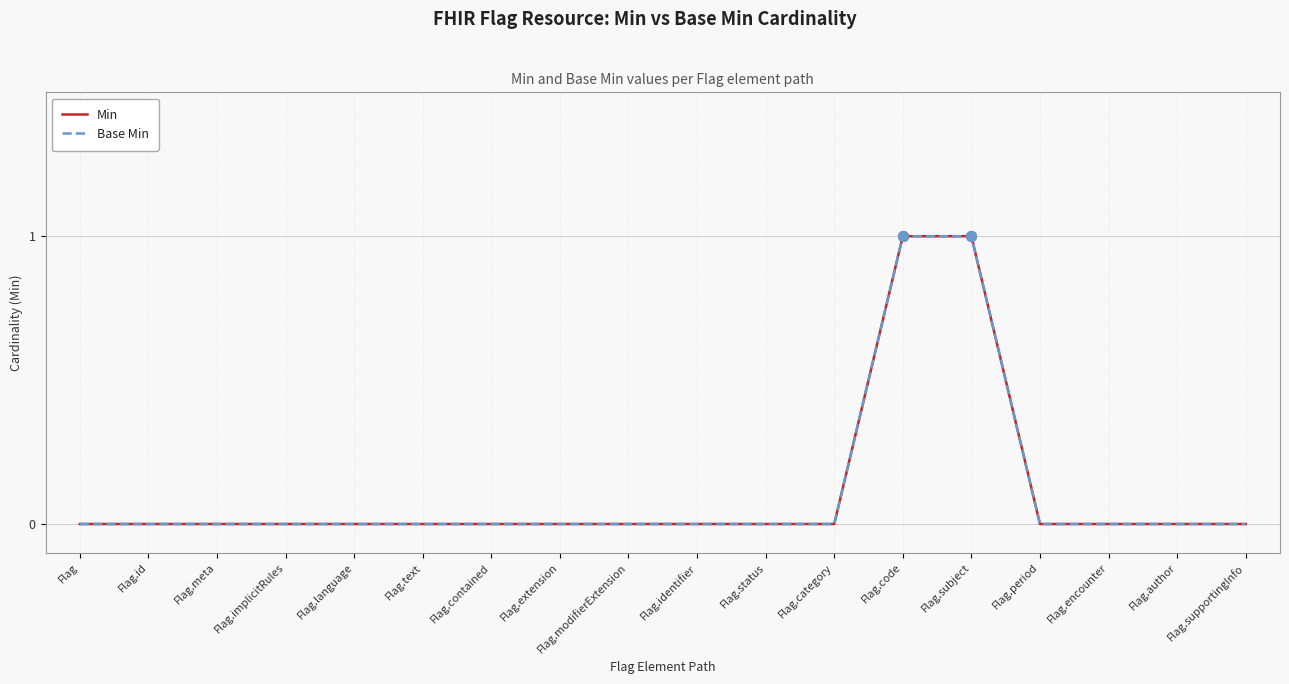

The Base Min series shows 0 at Flag.category. True or false?

True